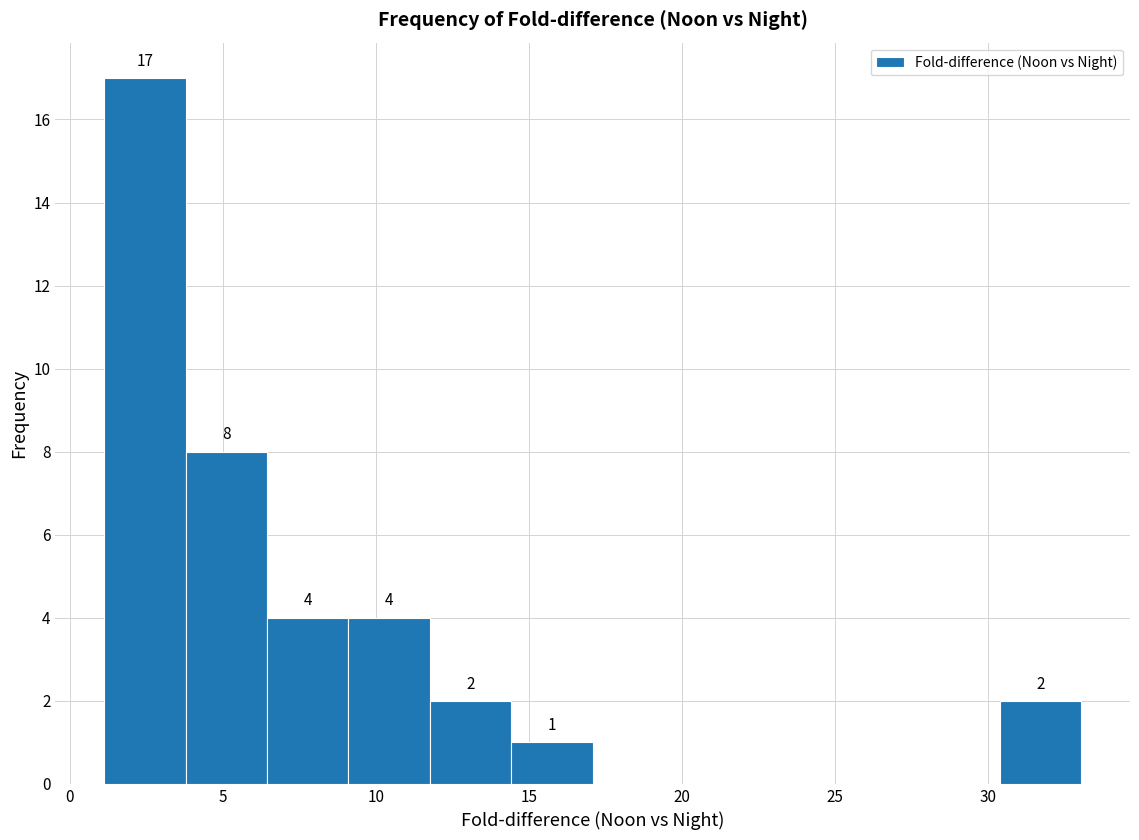

Over which range of the x-axis is the bar tallest?

1.0 to 4.0